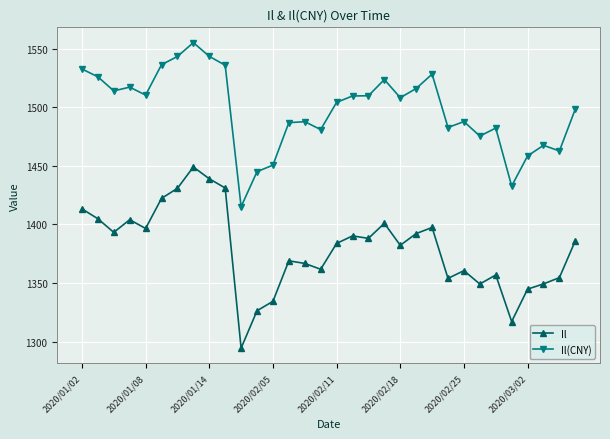

What is the difference between the maximum and minimum values in the Il series?

154.6